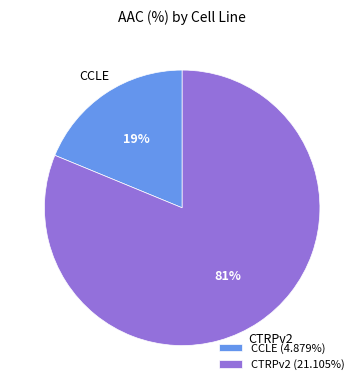

Approximately how many times larger is the value at CTRPv2 (21.105%) compared to CCLE (4.879%)?

4.3